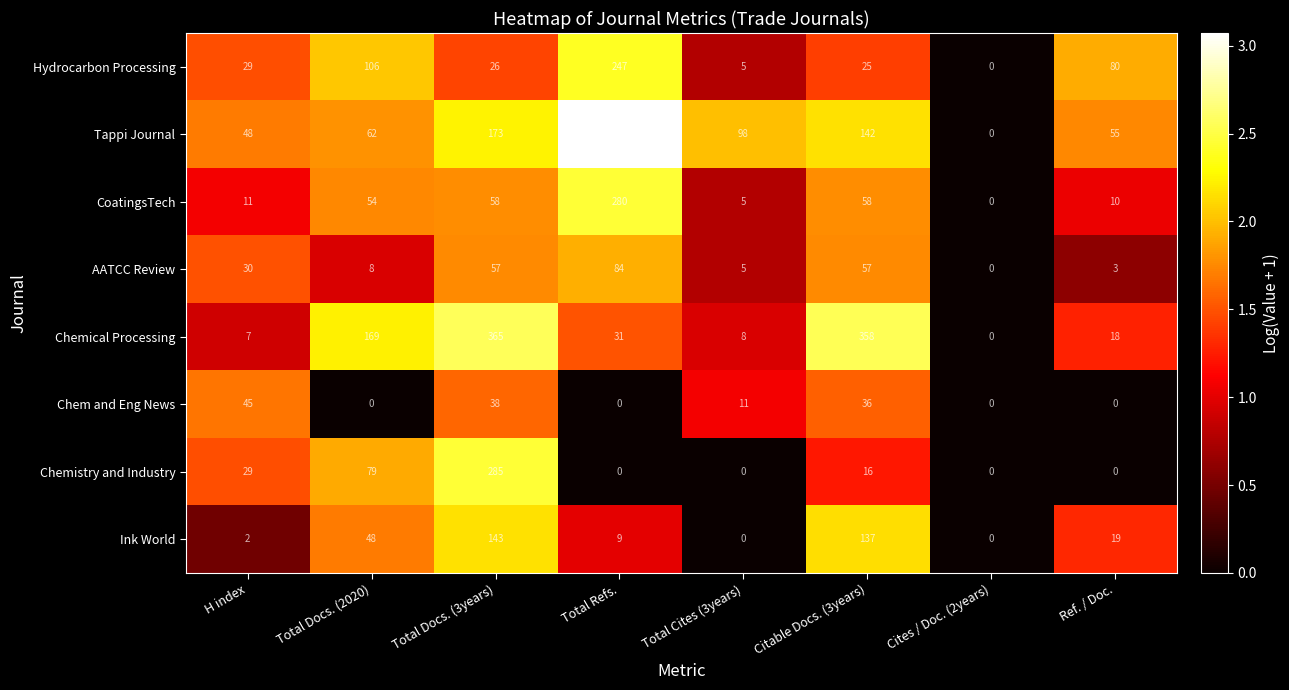

How many values in the CoatingsTech series are below 54?

4